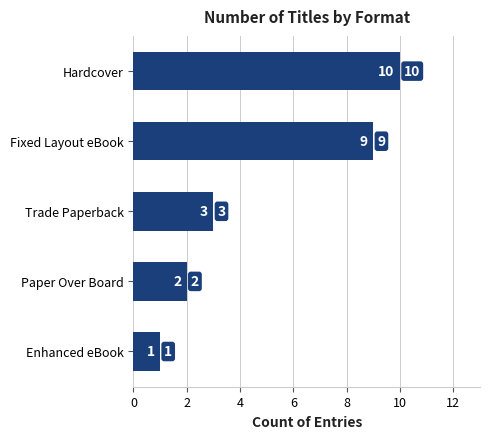

What is the greatest value displayed?

10